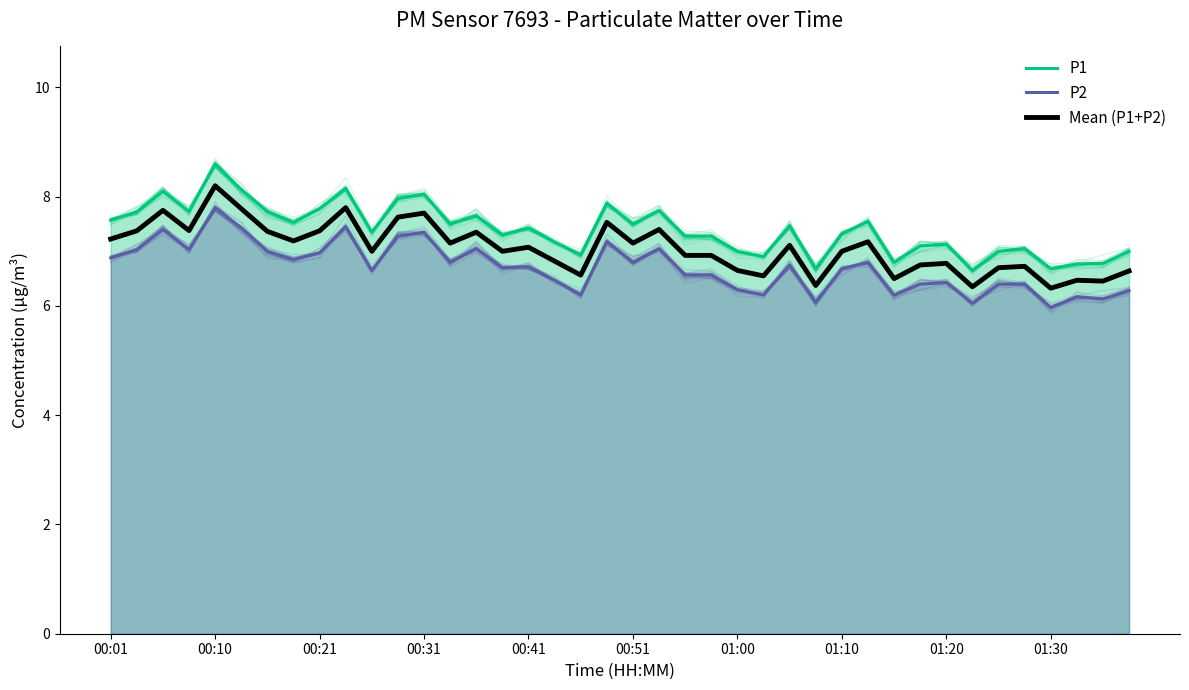

How many lines are shown in the chart?

3